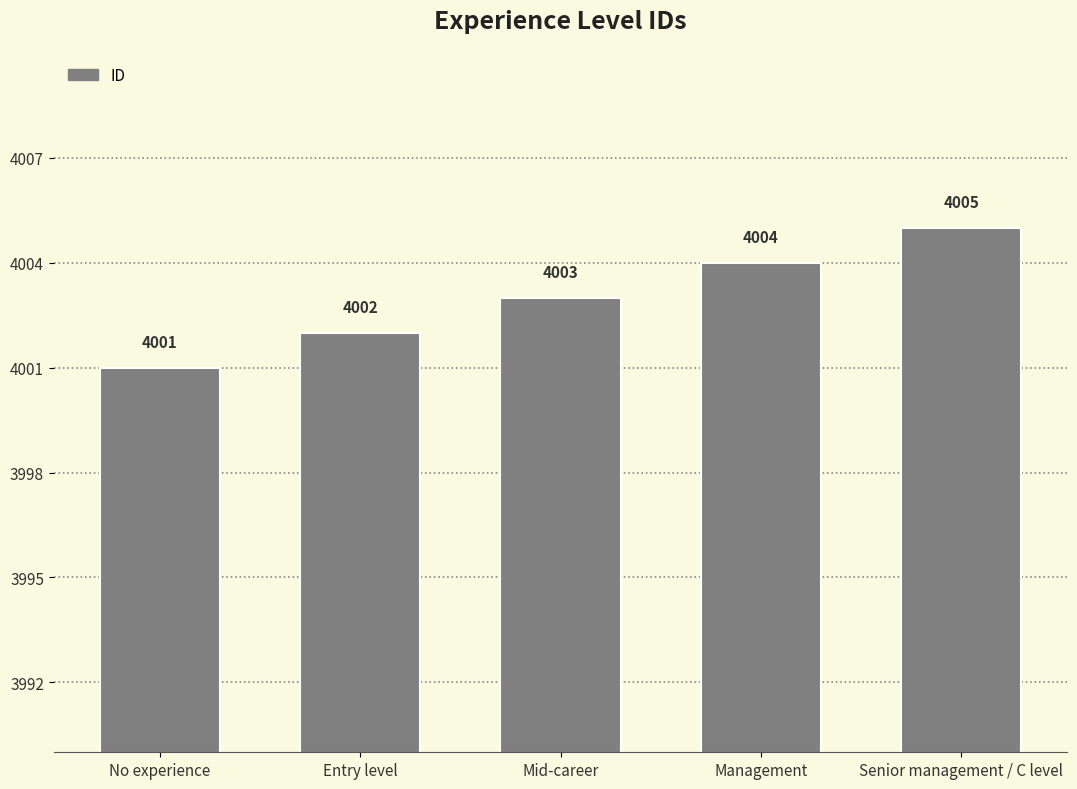

Which label corresponds to the largest value in the chart?

Senior management / C level